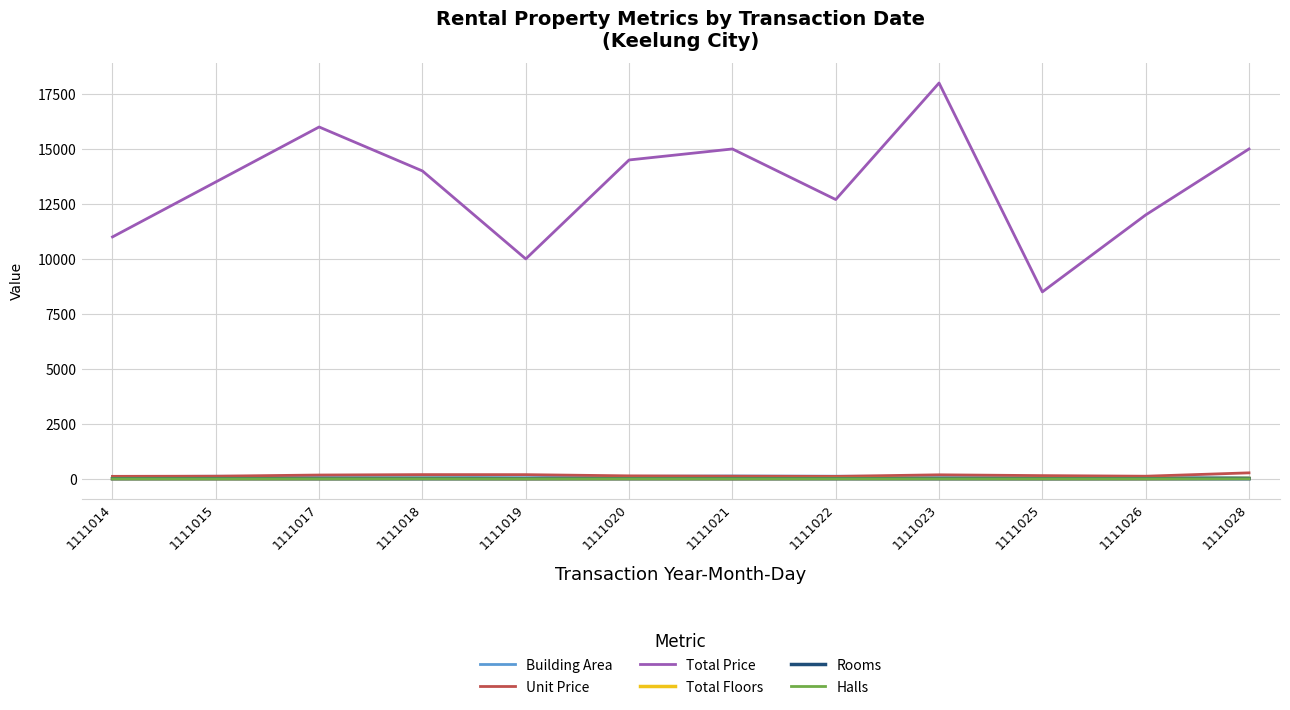

What is the greatest value displayed?

18000.0